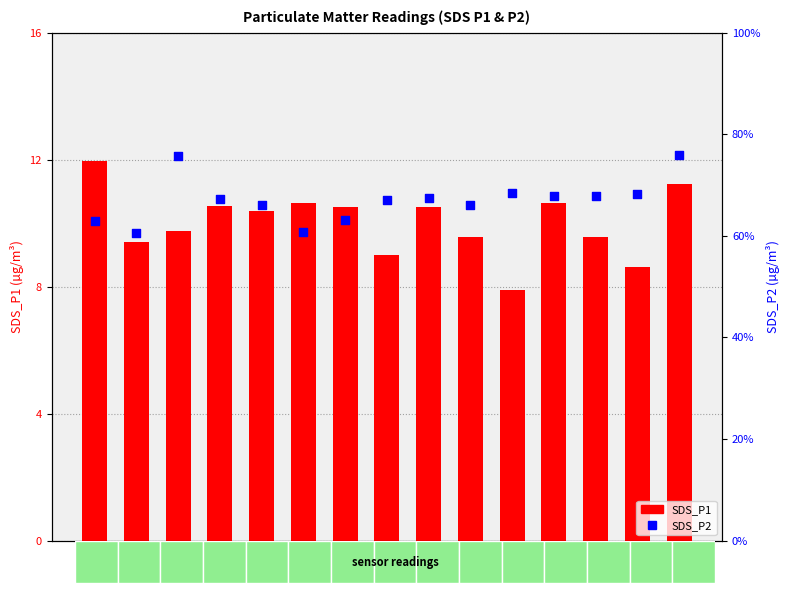

Is the value of SDS_P2 at 00:07 greater than the value of SDS_P1 at 00:24?

No